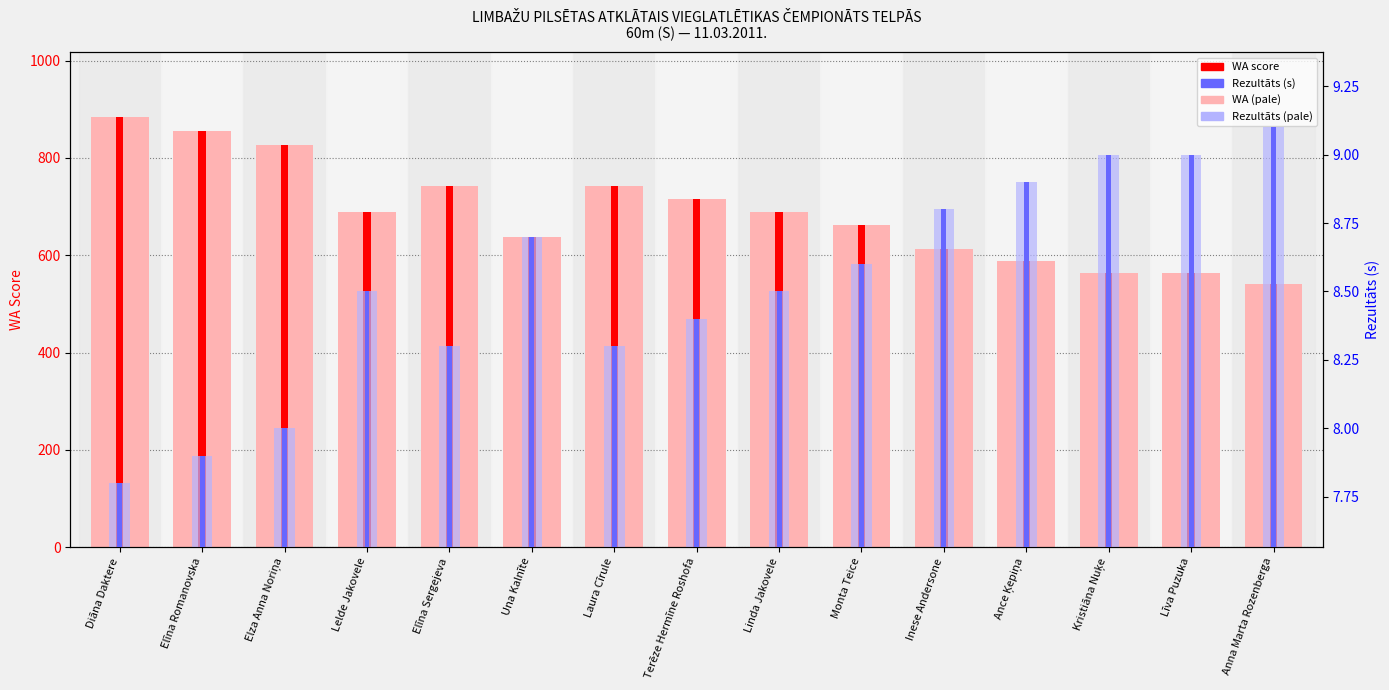

Is the value of WA (background) at Ance Ķepiņa greater than the value of WA at Elīna Romanovska?

No